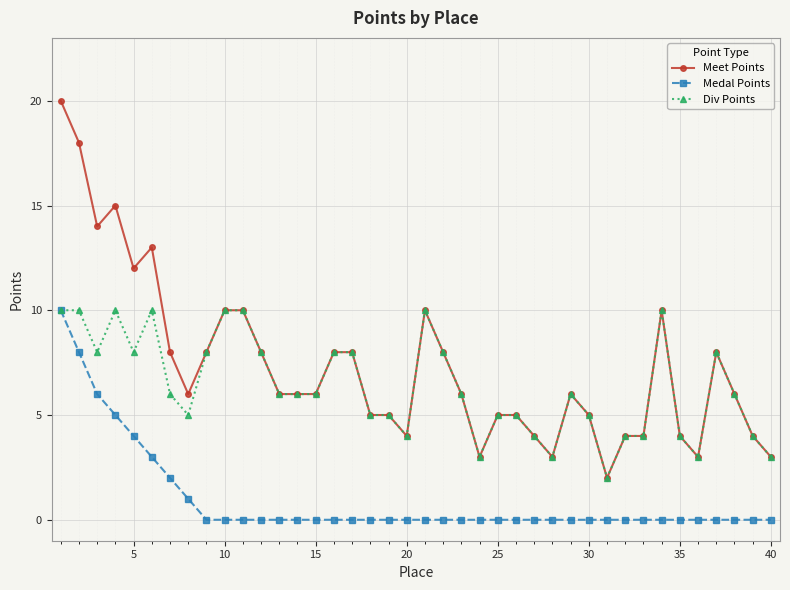

Does the chart display data point markers on the line(s)?

Yes